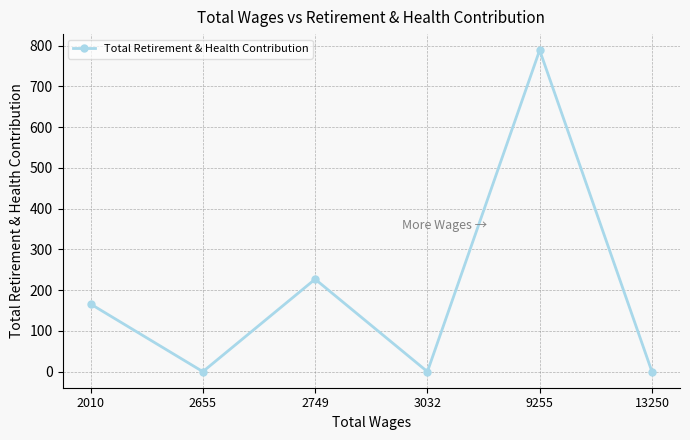

What is the average value?

197